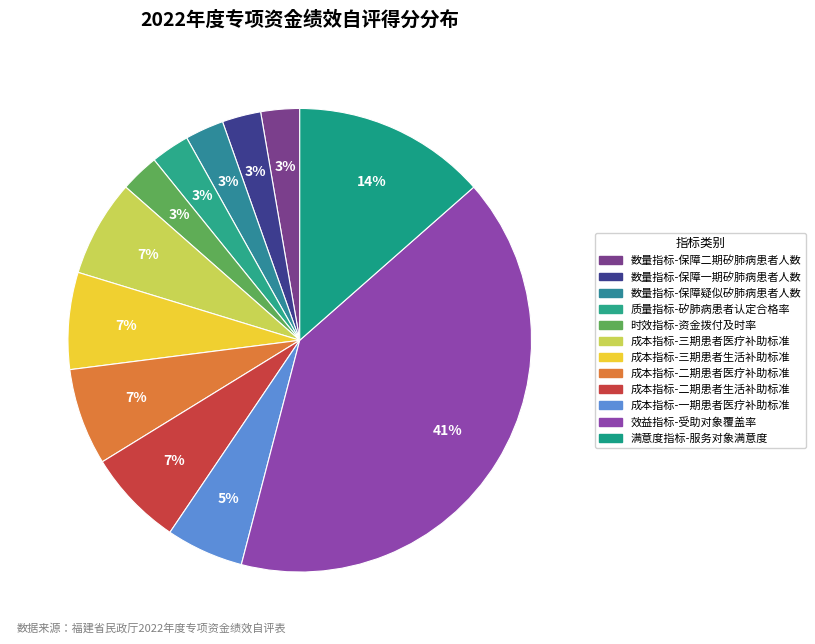

How many segments does this pie chart have?

12